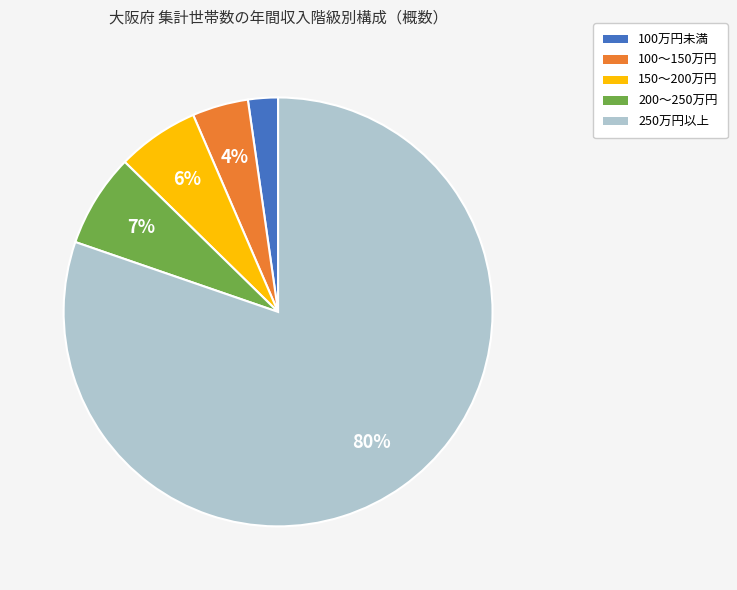

To the nearest percent, what is the average slice percentage?

20%